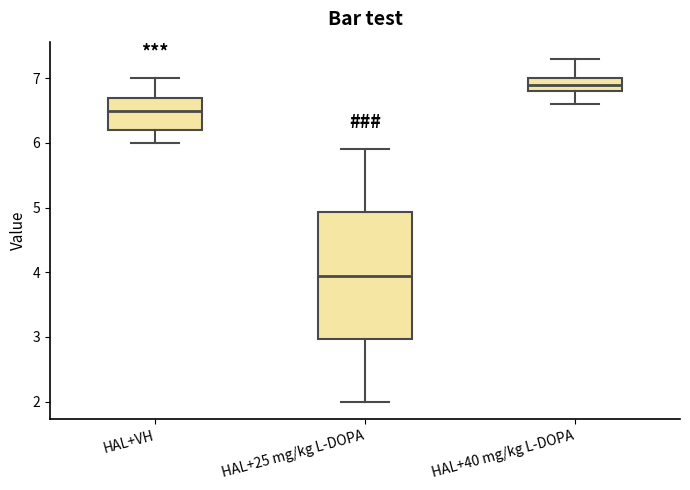

Reading left to right, transcribe this box plot: for each box, give where its median line is, the range the box spans, and where its two whiskers end, as read against the y-axis. The values are not printed on the chart, so give them approximately, as read against the axis.

HAL+VH: median 6.5, box 6.2 to 6.7, whiskers 6.0 to 7.0
HAL+25 mg/kg L-DOPA: median 4.0, box 3.0 to 4.9, whiskers 2.0 to 5.9
HAL+40 mg/kg L-DOPA: median 6.9, box 6.8 to 7.0, whiskers 6.6 to 7.3